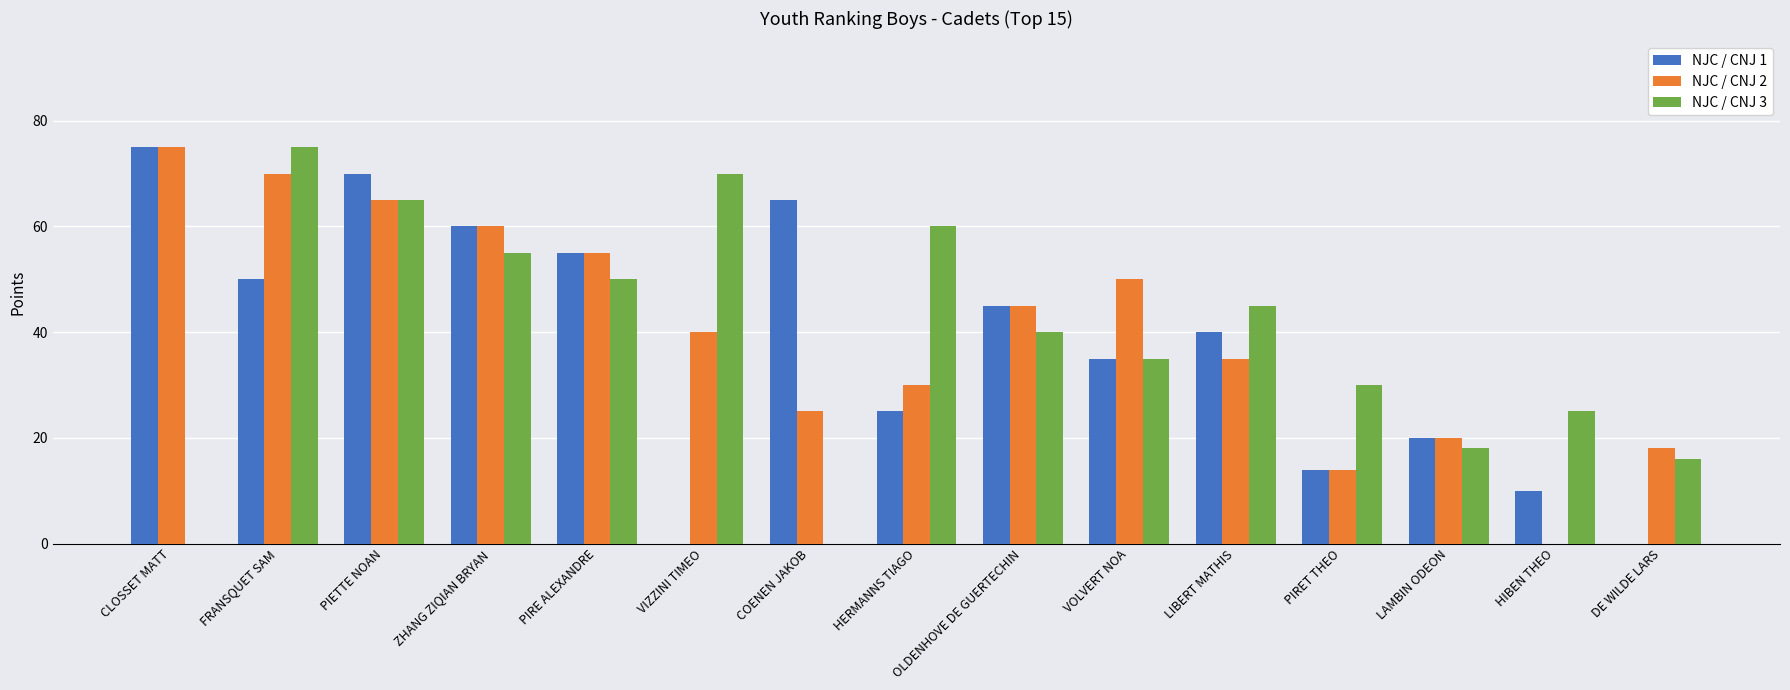

Is the value of NJC / CNJ 2 at PIETTE NOAN greater than the value of NJC / CNJ 3 at LIBERT MATHIS?

Yes